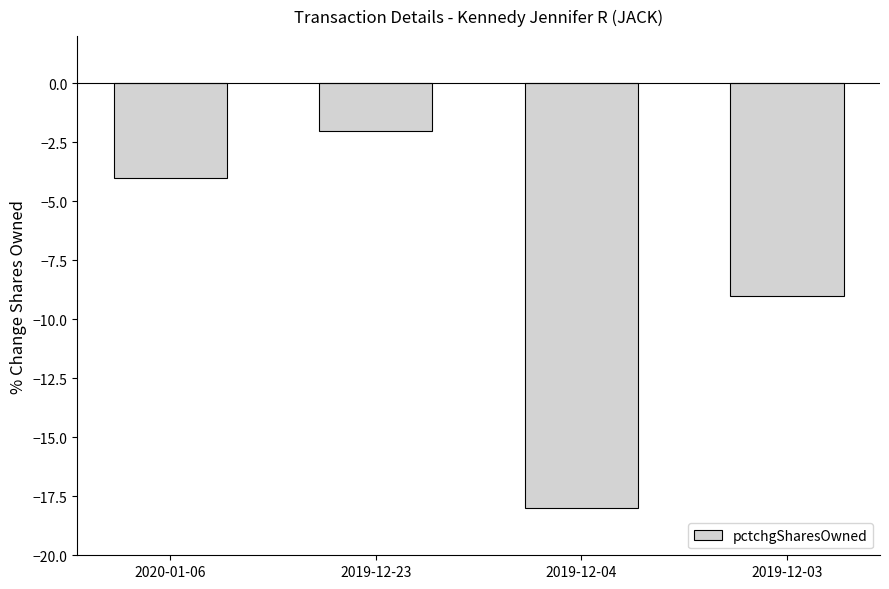

Are the bars grouped side by side (vs. stacked)?

No